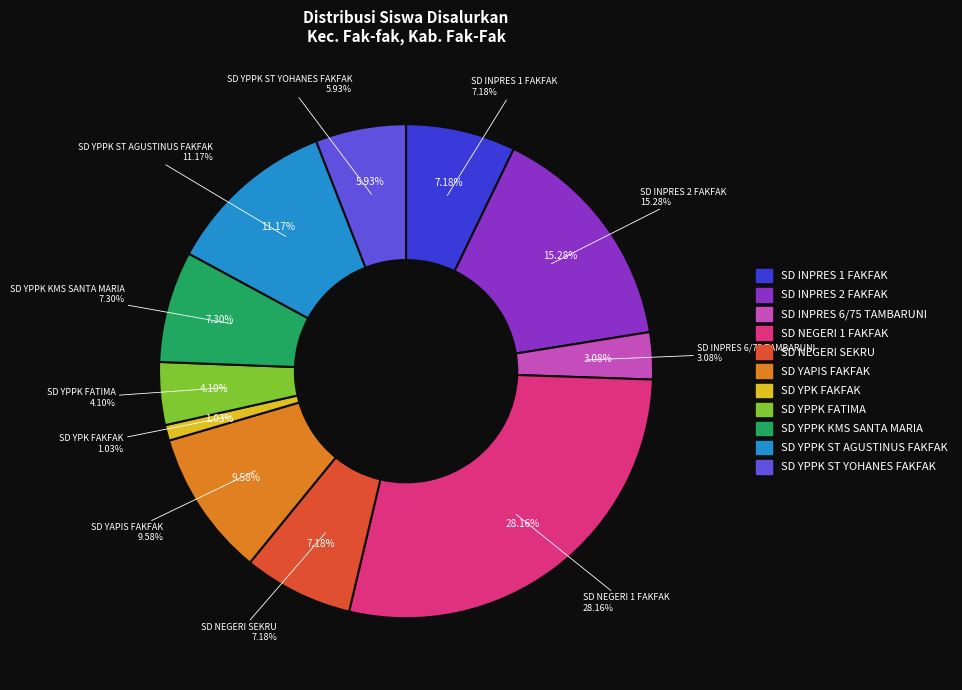

Between SD YPPK ST AGUSTINUS FAKFAK and SD NEGERI 1 FAKFAK, which is larger?

SD NEGERI 1 FAKFAK